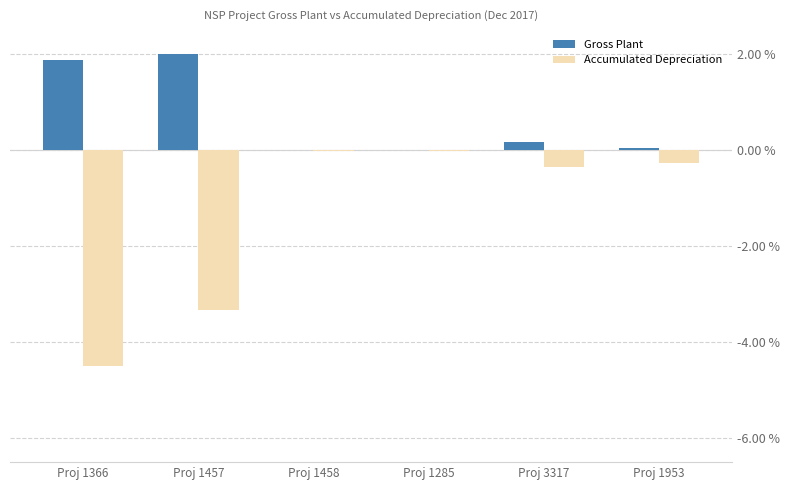

The value of Accumulated Depreciation at Proj 1366 is -1.9. True or false?

False